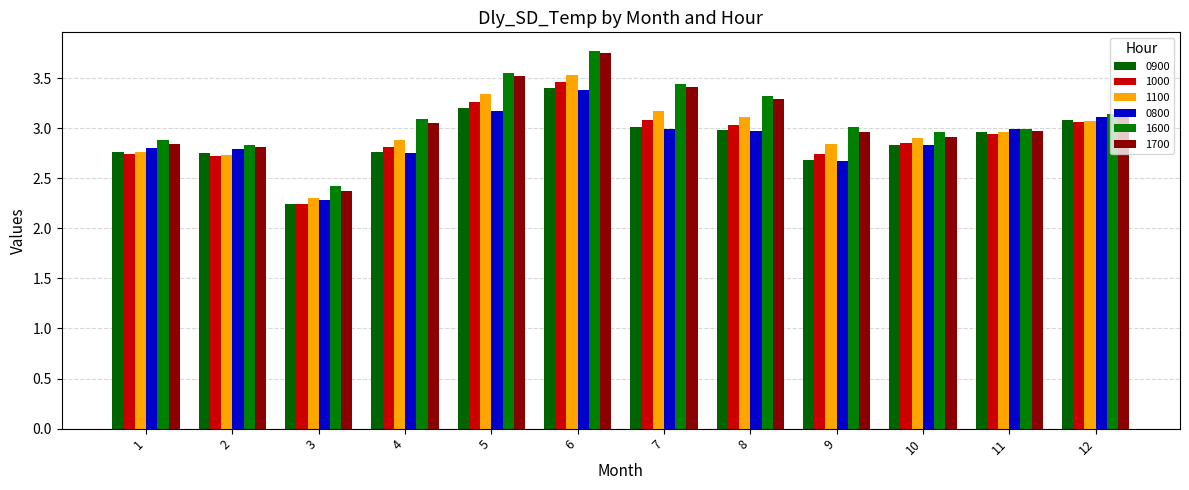

Rank the categories by 1000 value from highest to lowest.

6, 5, 7, 12, 8, 11, 10, 4, 9, 1, 2, 3